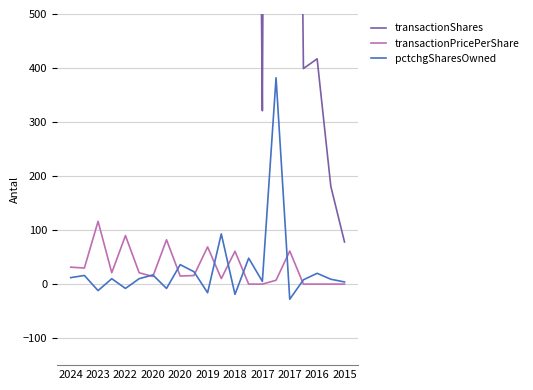

True or false: pctchgSharesOwned and transactionShares intersect in this chart.

False